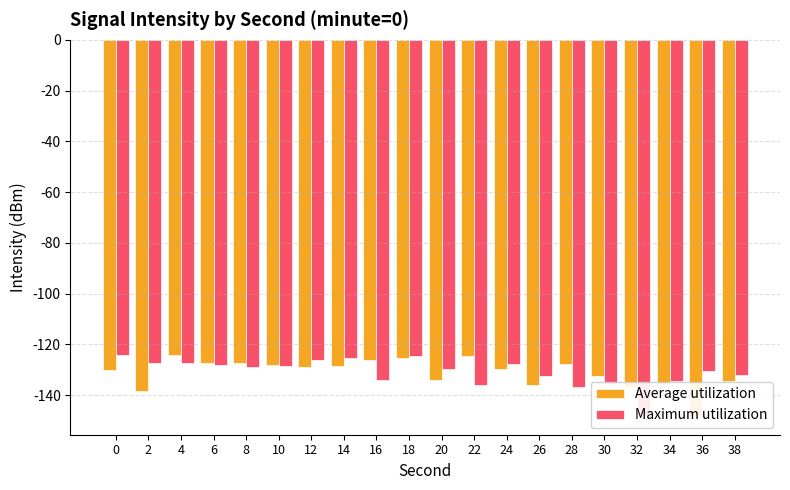

How many bars are there in each group?

2